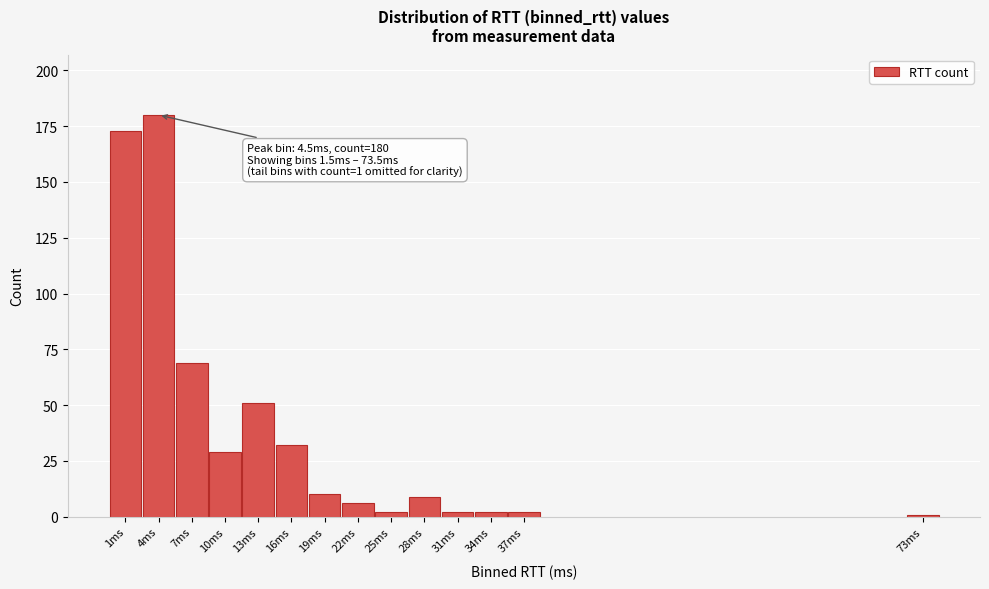

Reading left to right, transcribe all the data shown in this chart.

1ms=173	4ms=180	7ms=69	10ms=29	13ms=51	16ms=32	19ms=10	22ms=6	25ms=2	28ms=9	31ms=2	34ms=2	37ms=2	73ms=1